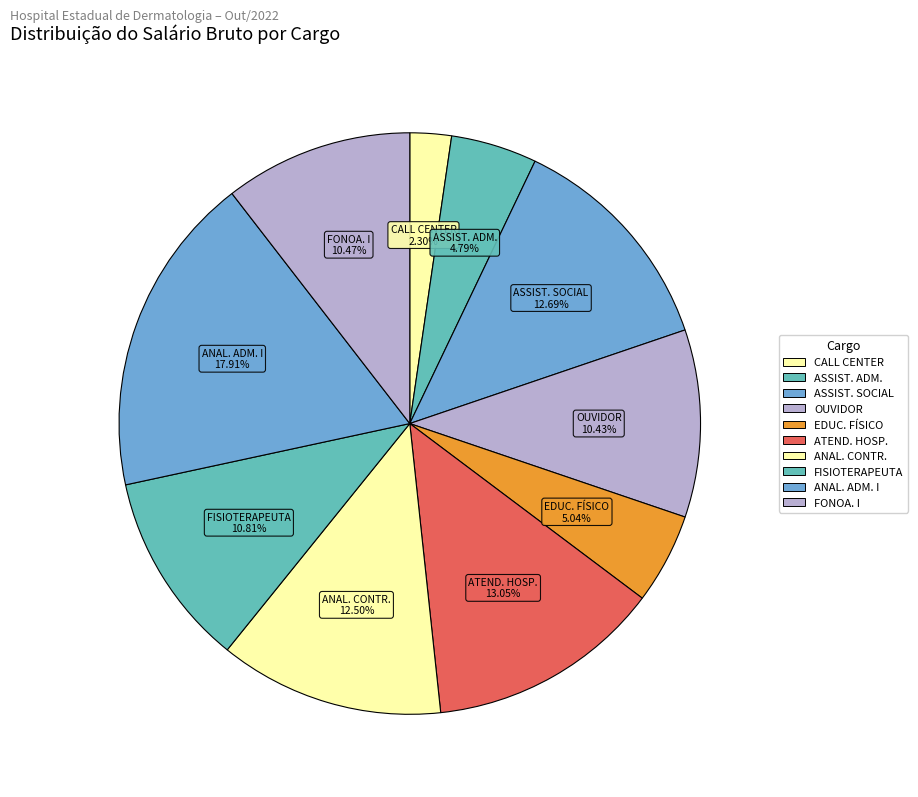

Which has a higher value, ASSIST. SOCIAL or EDUC. FÍSICO?

ASSIST. SOCIAL